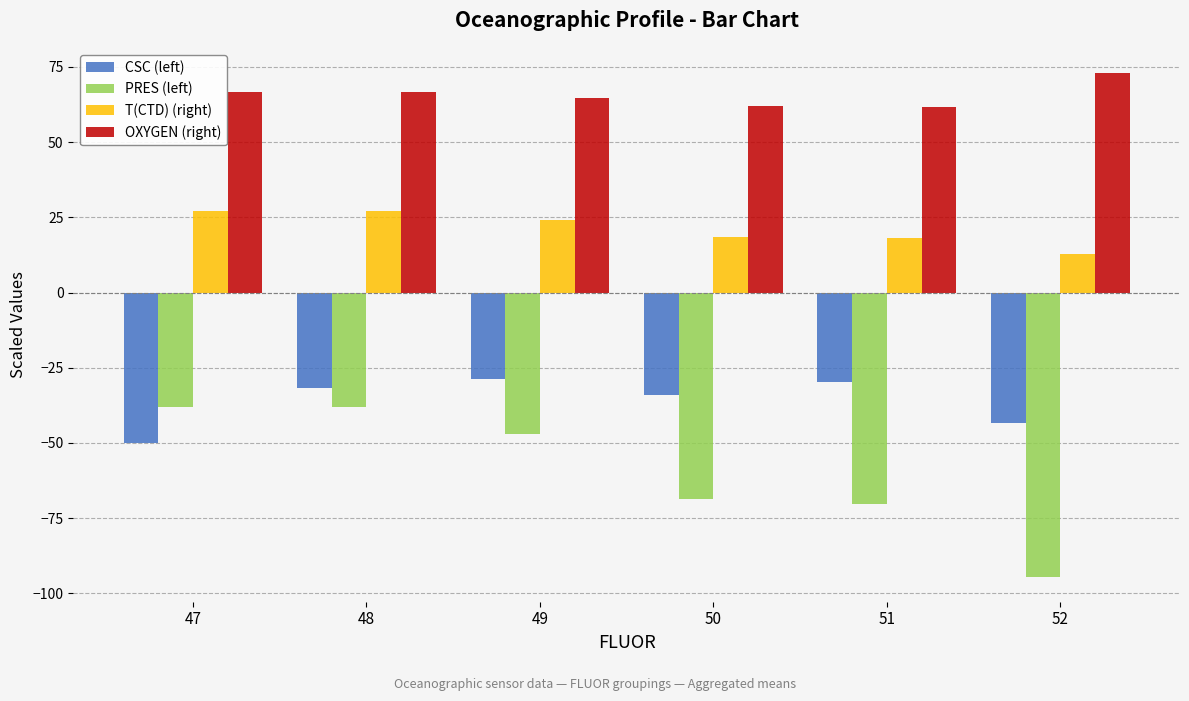

Rank the series by their maximum value, from lowest to highest.

PRES (left), CSC (left), T(CTD) (right), OXYGEN (right)